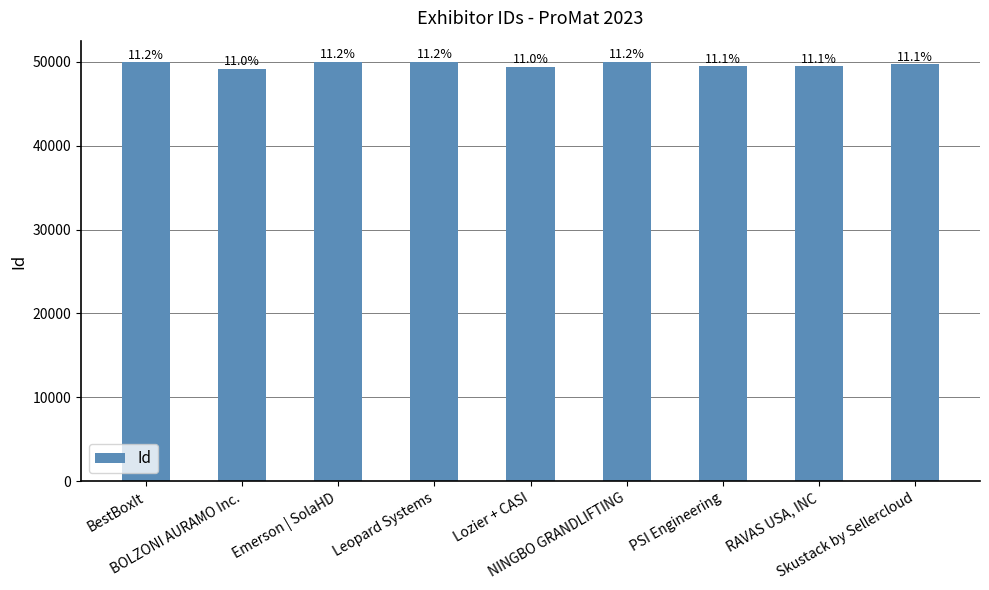

Are the bars horizontal?

No